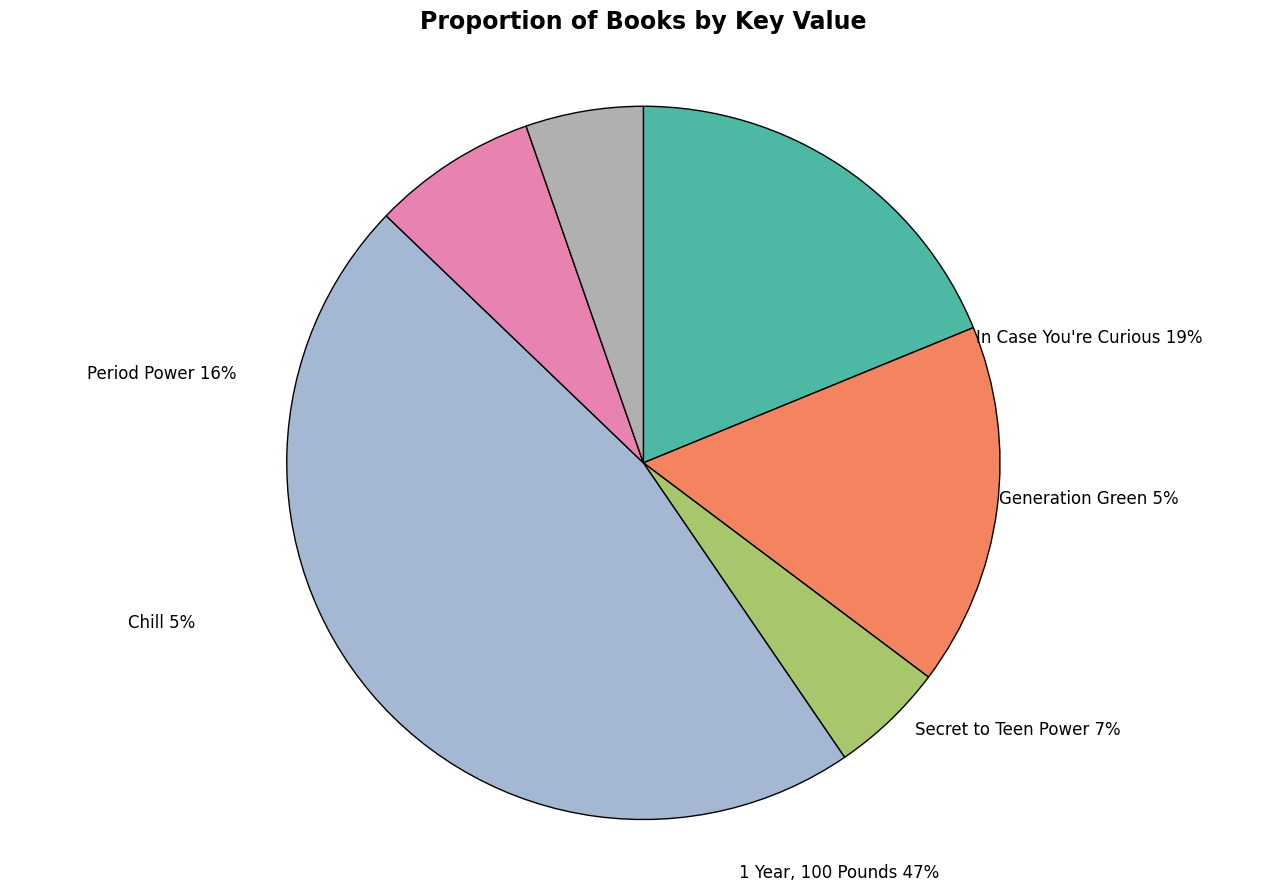

What portion of the pie excludes In Case You're Curious?

81.2%